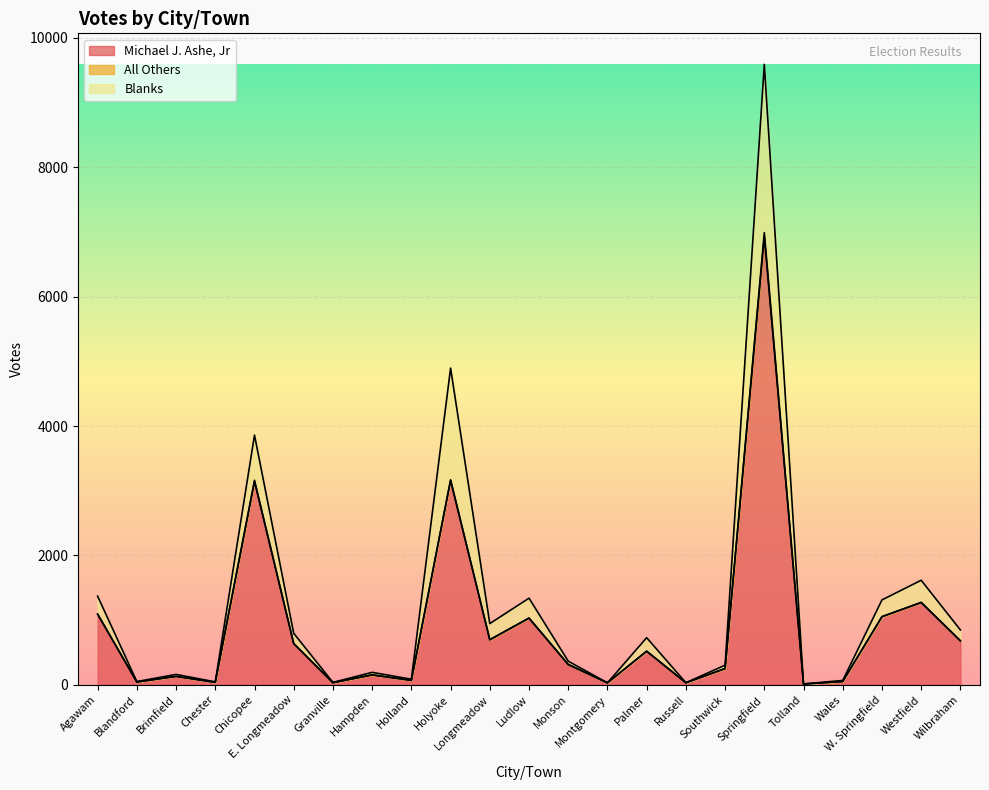

At which label does Michael J. Ashe, Jr reach its minimum?

Tolland